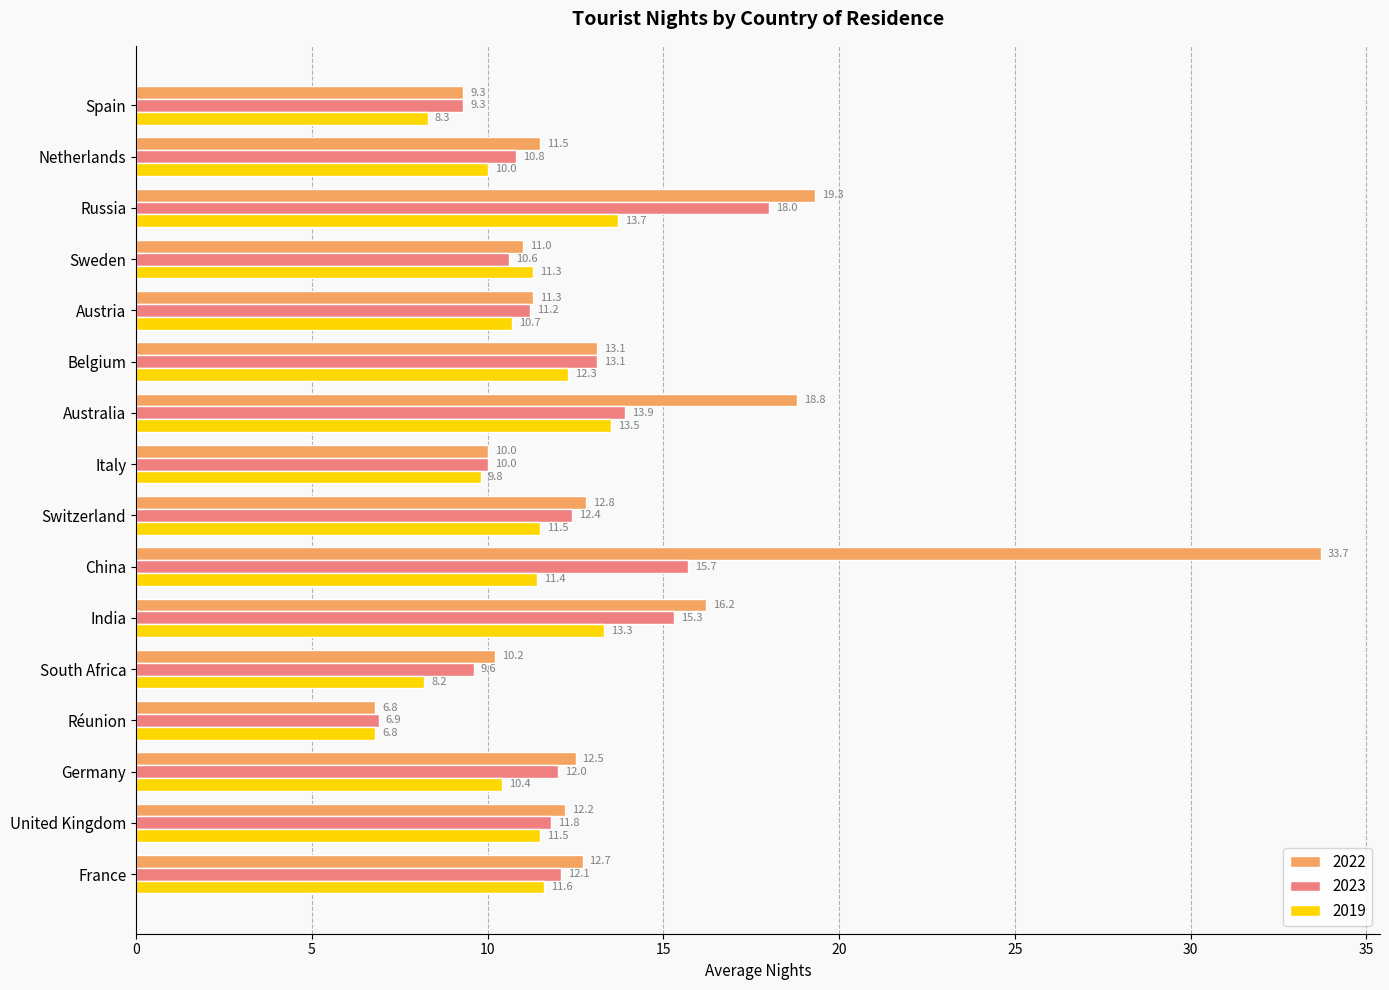

Rank the series by their maximum value, from highest to lowest.

2022, 2023, 2019